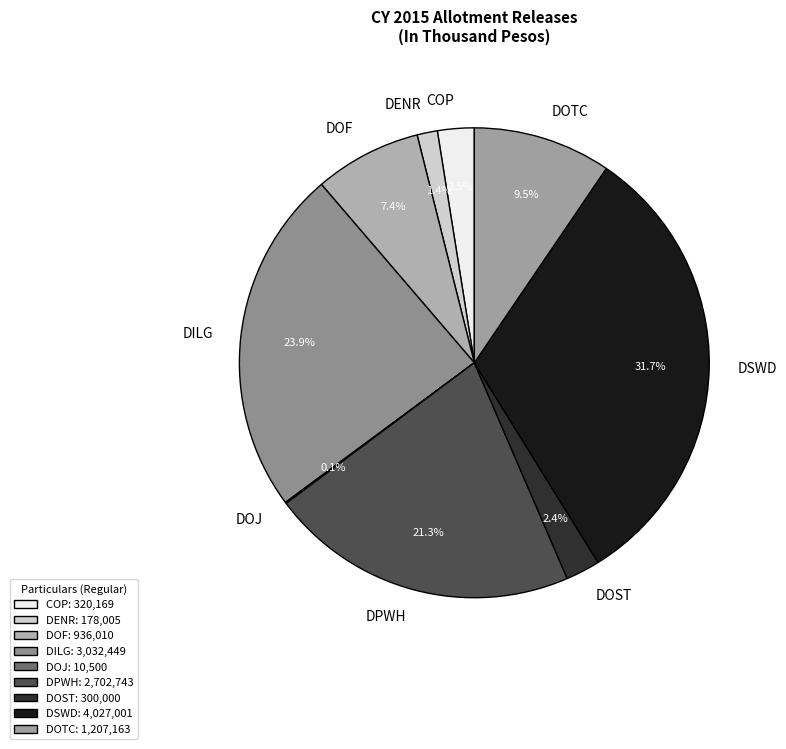

What is the ratio of the value at DSWD to the value at DOF?

4.3